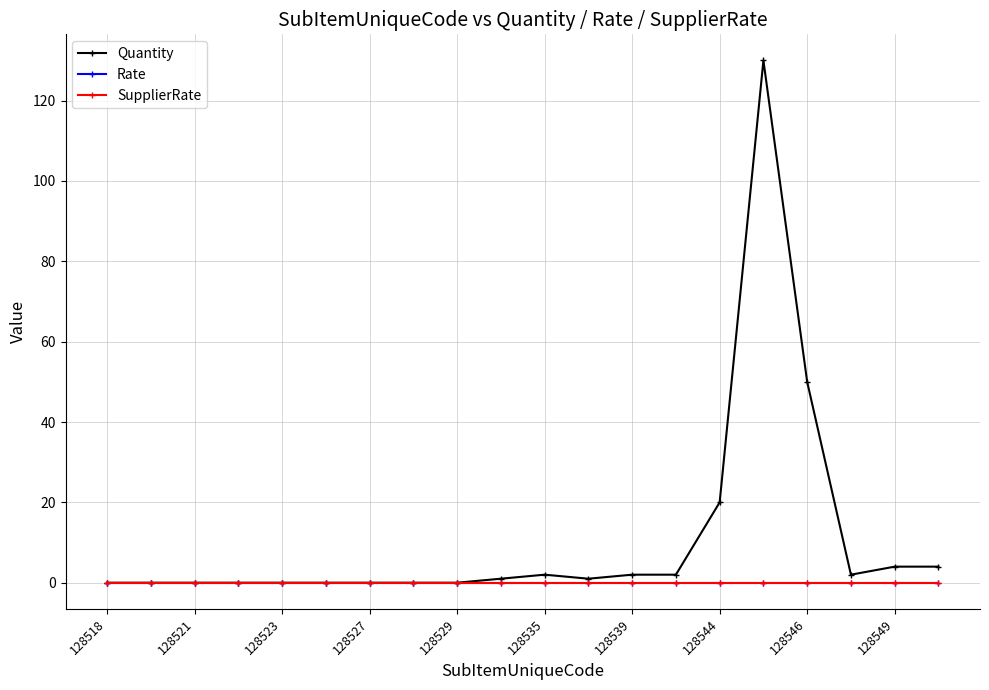

In Quantity, how many points are higher than both neighbors (excluding endpoints)?

2